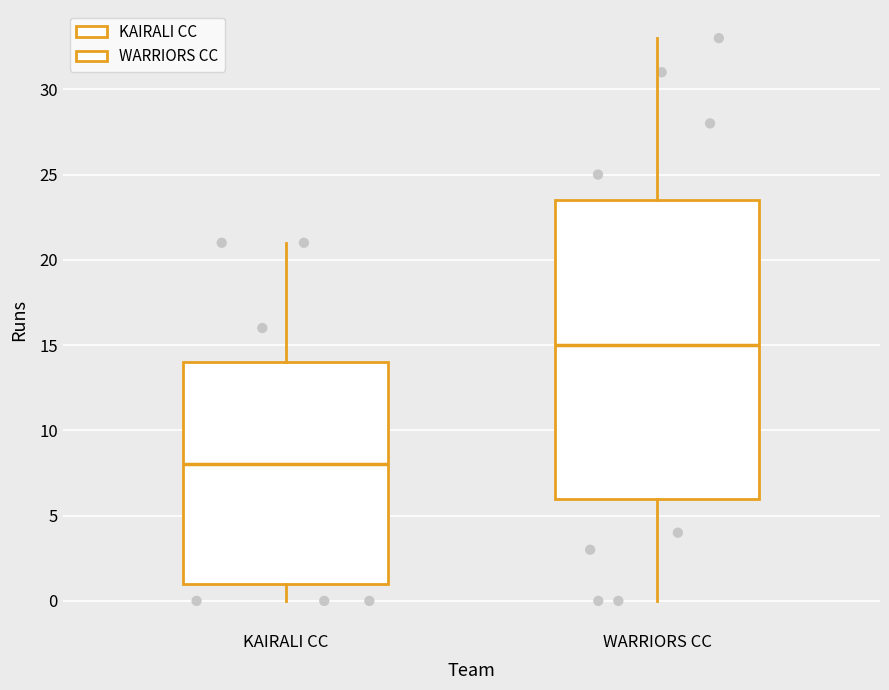

Which box has the lowest median line?

KAIRALI CC